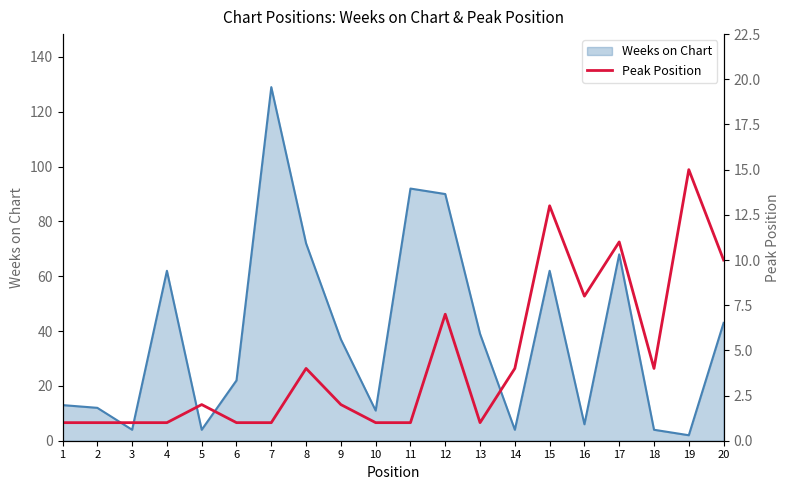

True or false: Weeks on Chart has a value of 39 at 13.

True